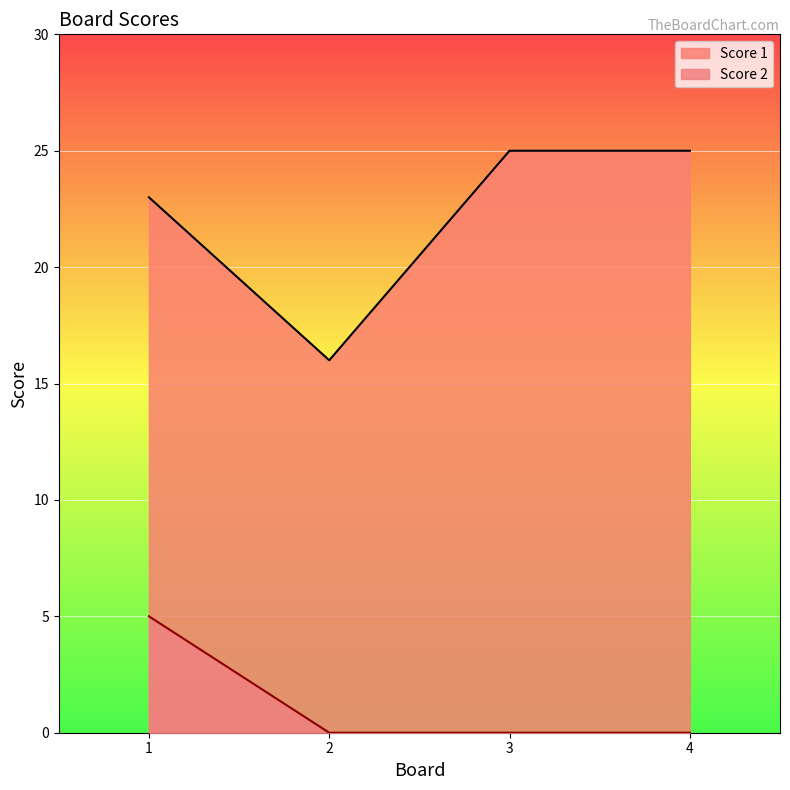

How many lines are shown in the chart?

2